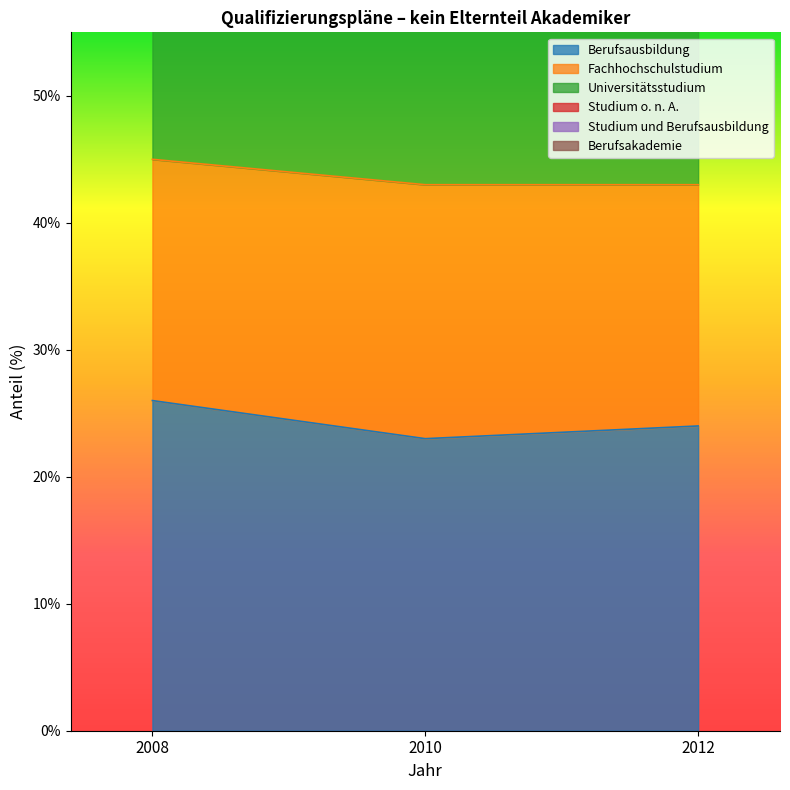

What is the difference between the highest and lowest values at 2008?

70